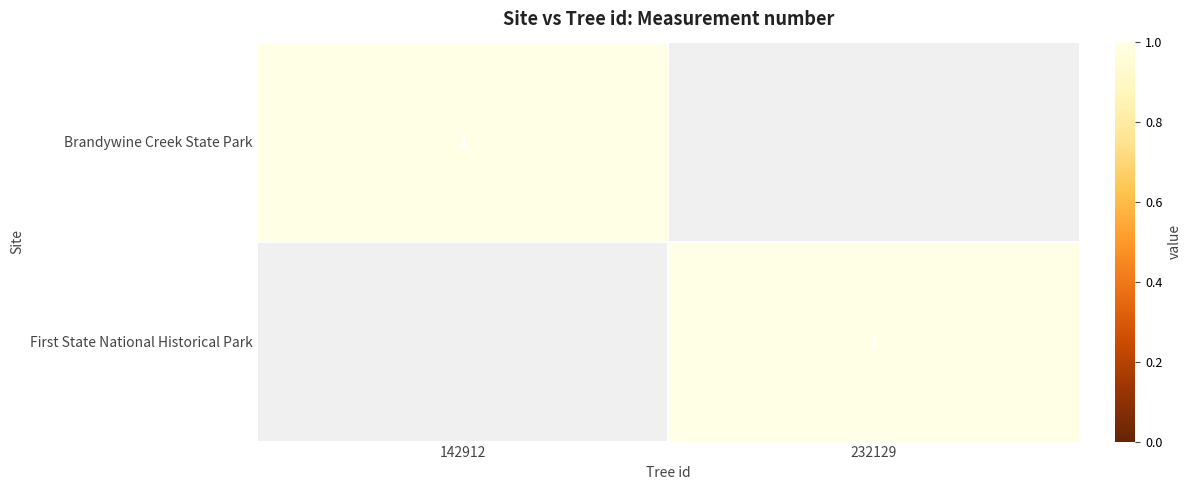

The First State National Historical Park series shows 2 at 232129. True or false?

False